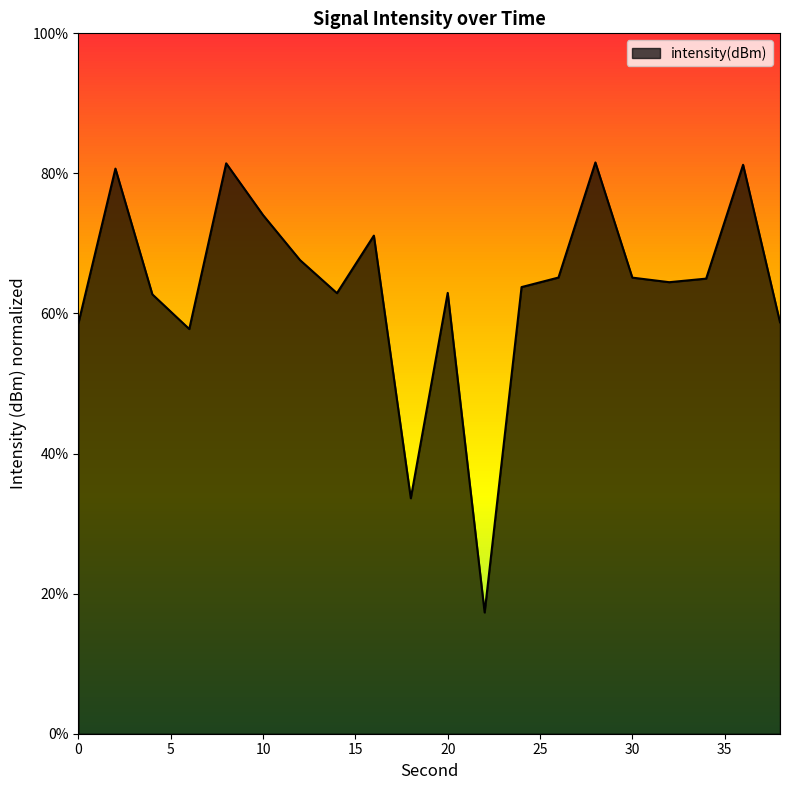

What is the smallest value displayed?

17.3